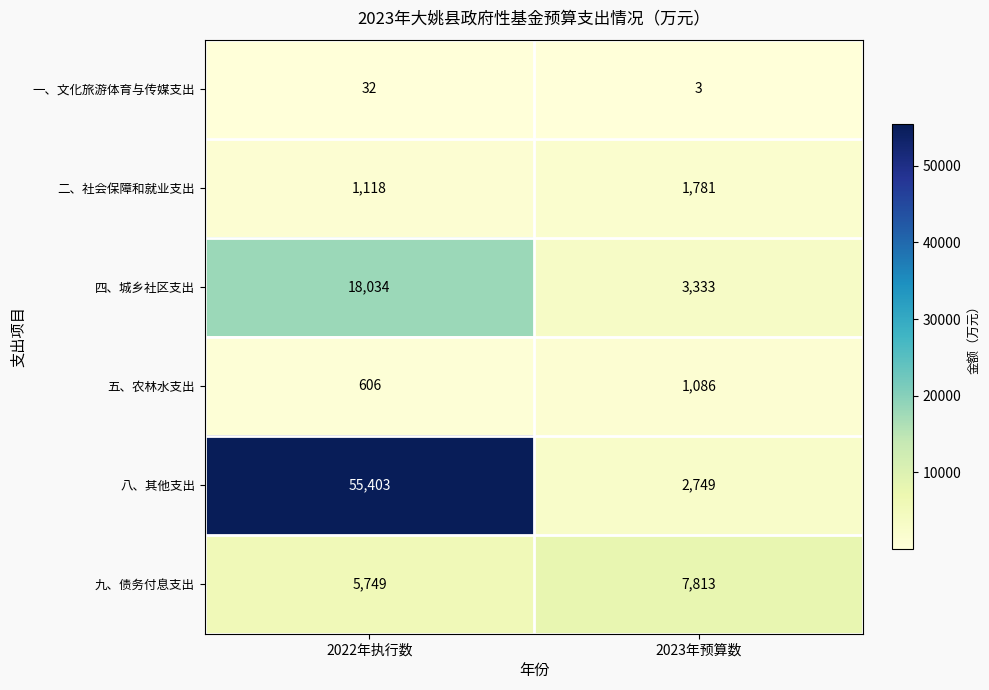

What is the difference between the highest and lowest values at 2022年执行数?

55371